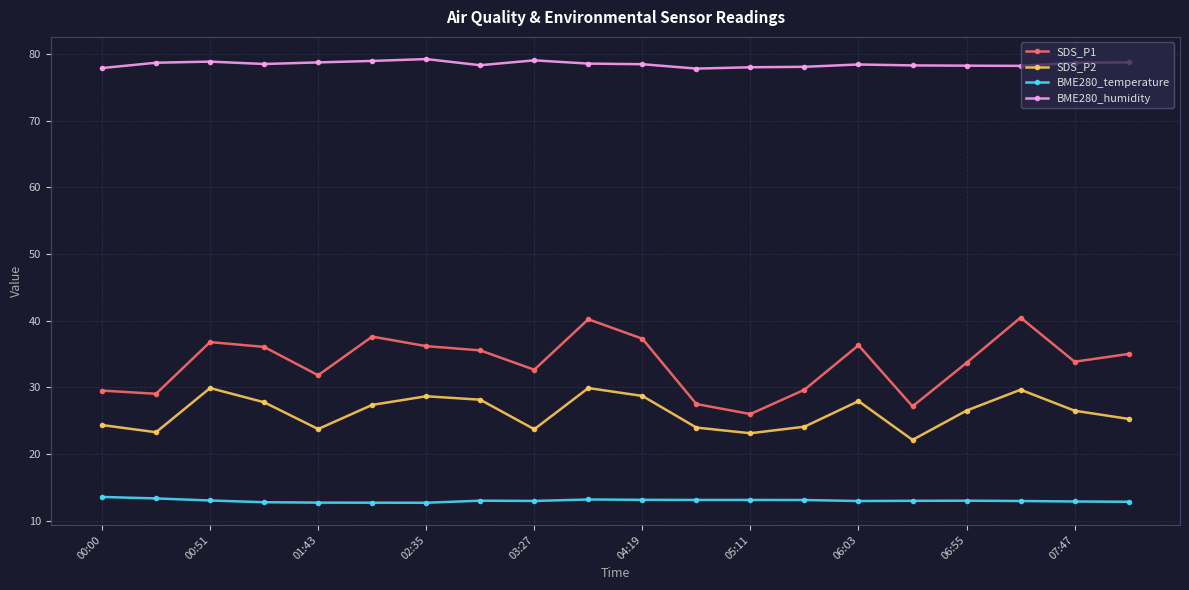

Rank the series by their maximum value, from lowest to highest.

BME280_temperature, SDS_P2, SDS_P1, BME280_humidity